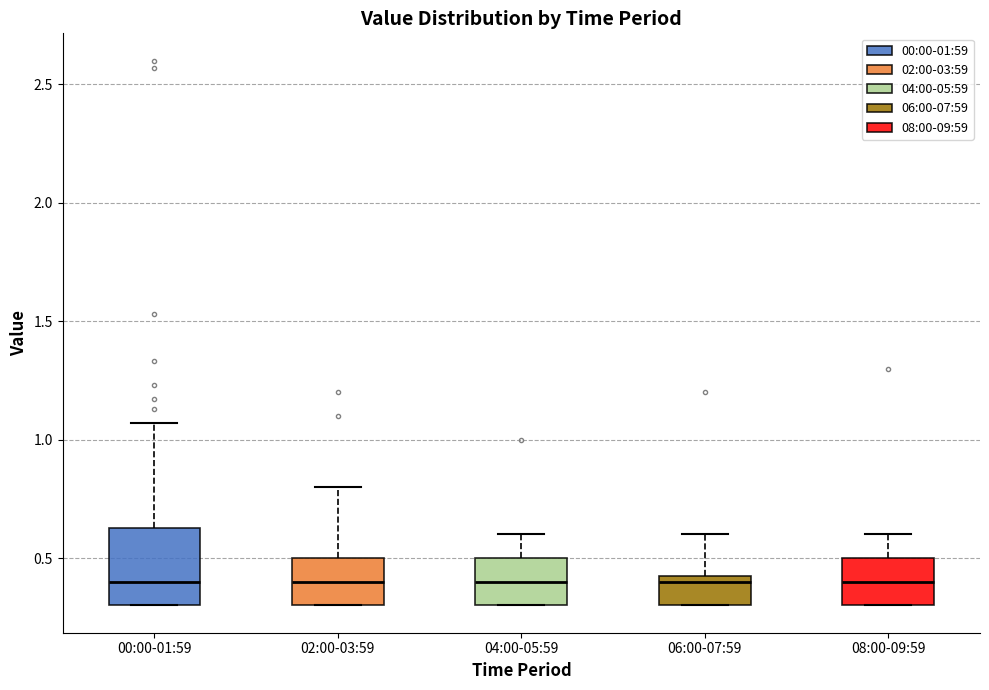

Reading left to right, transcribe this box plot: for each box, give where its median line is, the range the box spans, and where its two whiskers end, as read against the y-axis. The values are not printed on the chart, so give them approximately, as read against the axis.

00:00-01:59: median 0.40, box 0.30 to 0.65, whiskers 0.30 to 1.05
02:00-03:59: median 0.40, box 0.30 to 0.50, whiskers 0.30 to 0.80
04:00-05:59: median 0.40, box 0.30 to 0.50, whiskers 0.30 to 0.60
06:00-07:59: median 0.40, box 0.30 to 0.45, whiskers 0.30 to 0.60
08:00-09:59: median 0.40, box 0.30 to 0.50, whiskers 0.30 to 0.60